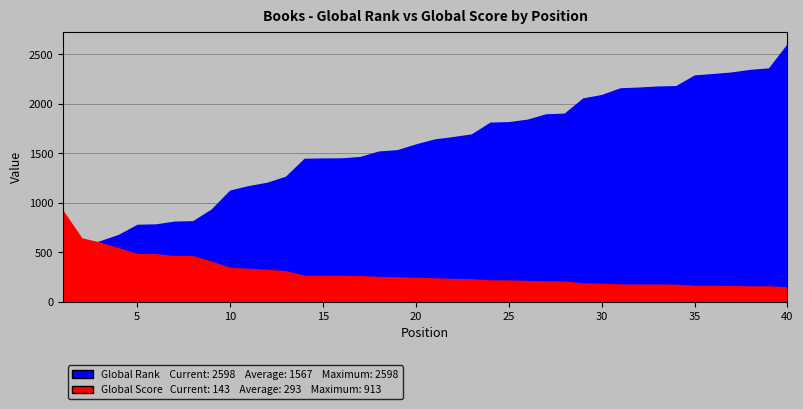

Which has a higher value, 12 or 9?

12